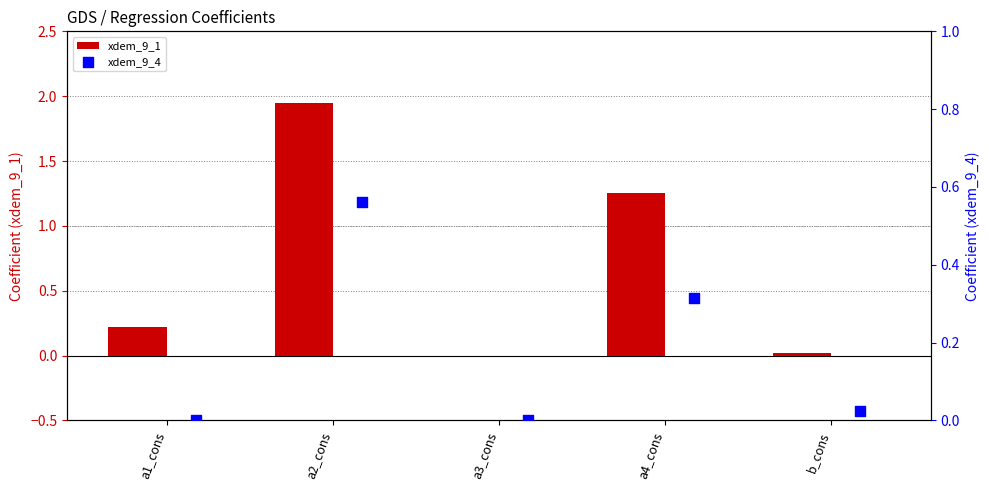

Which series reaches the minimum Y coordinate?

xdem_9_1